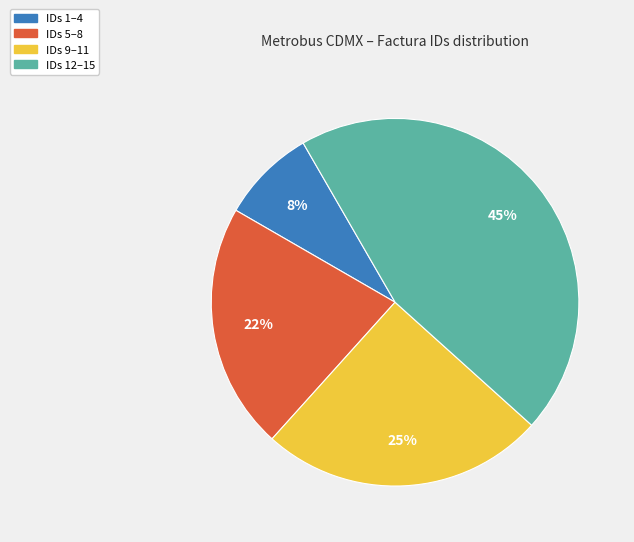

To the nearest percent, what is the difference between the largest and smallest slice percentages?

37%